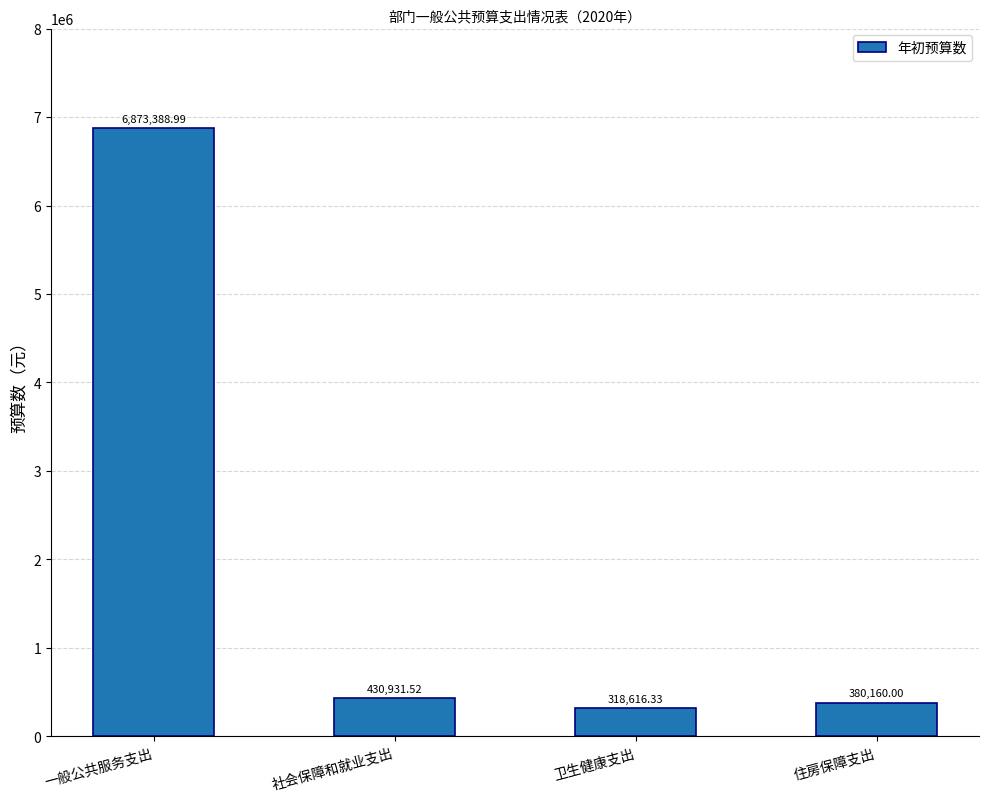

Rank the categories by value from highest to lowest.

一般公共服务支出, 社会保障和就业支出, 住房保障支出, 卫生健康支出